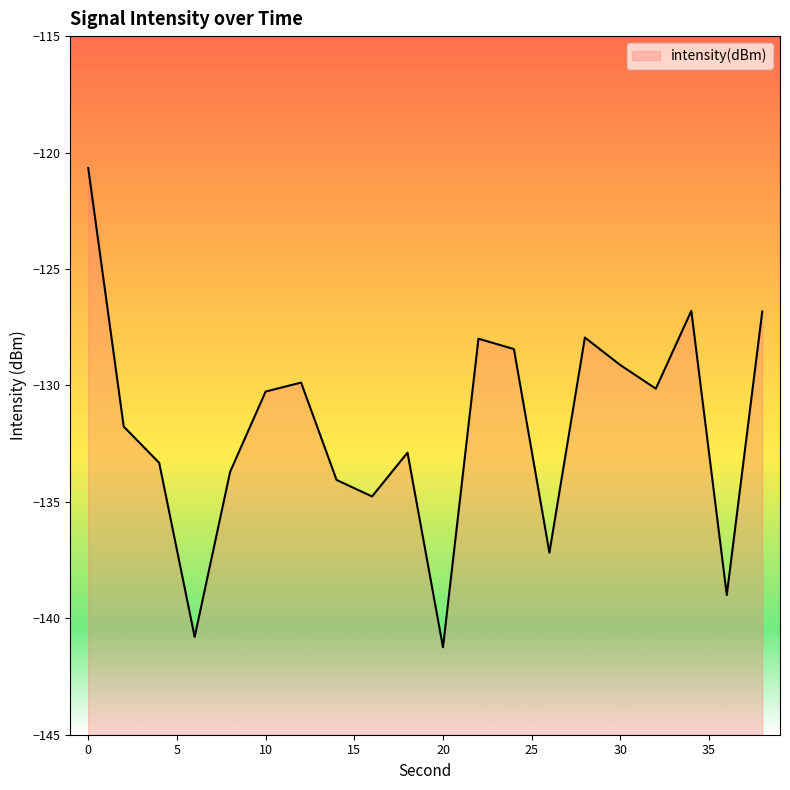

What is the change in value from 18 to 26?

-4.3